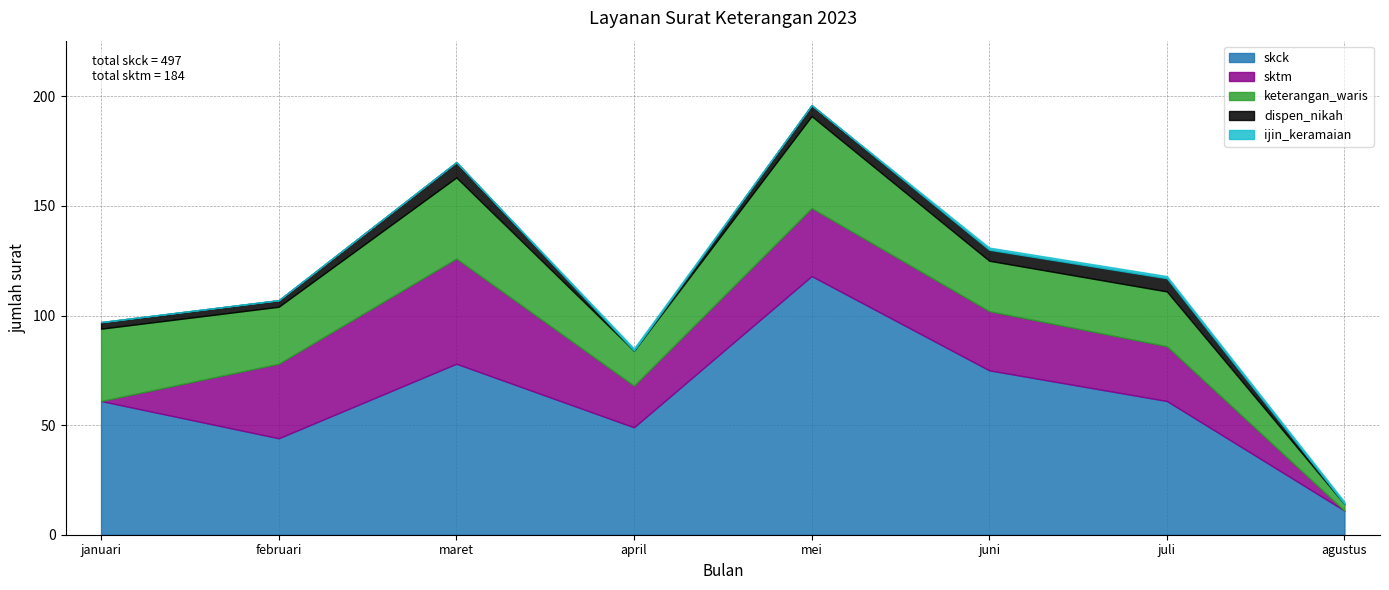

The value of ijin_keramaian at agustus is 1. True or false?

False